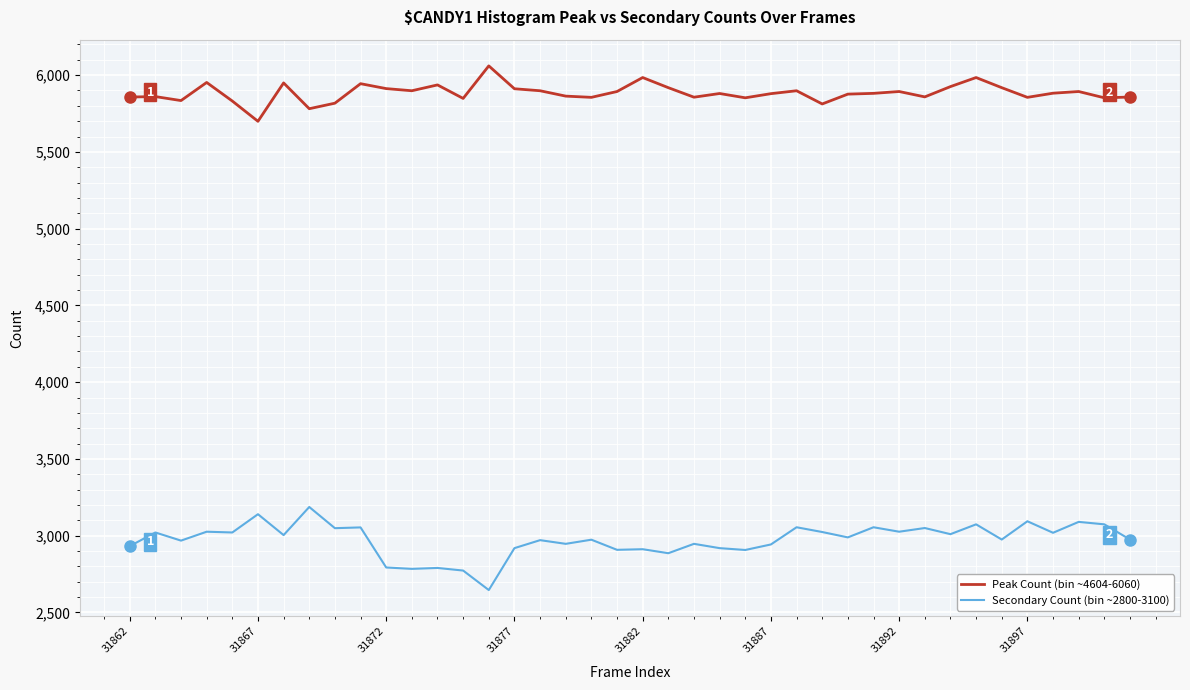

Does the chart display data point markers on the line(s)?

No